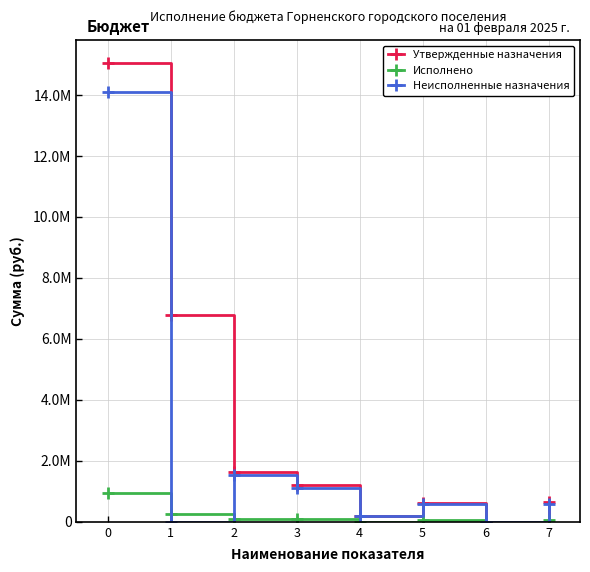

What are all the series names shown in the legend?

Утвержденные назначения, Исполнено, Неисполненные назначения